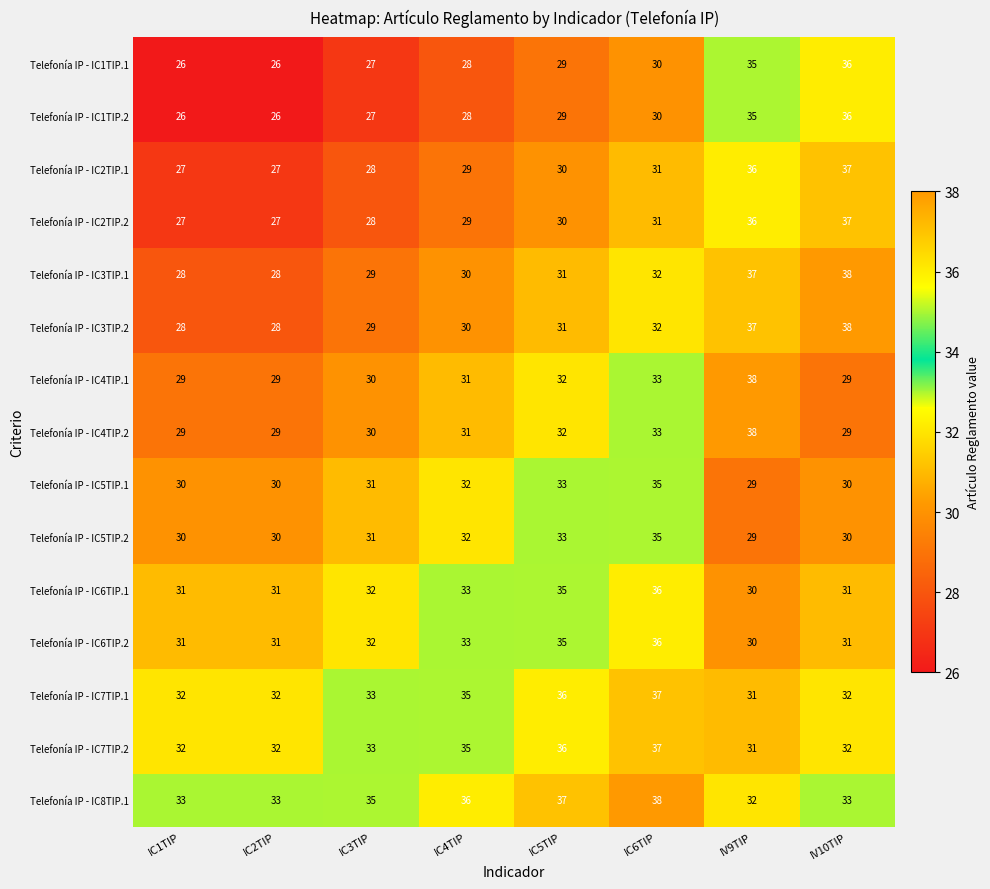

What is the approximate value of Telefonía IP - IC2TIP.2 at IV10TIP?

37